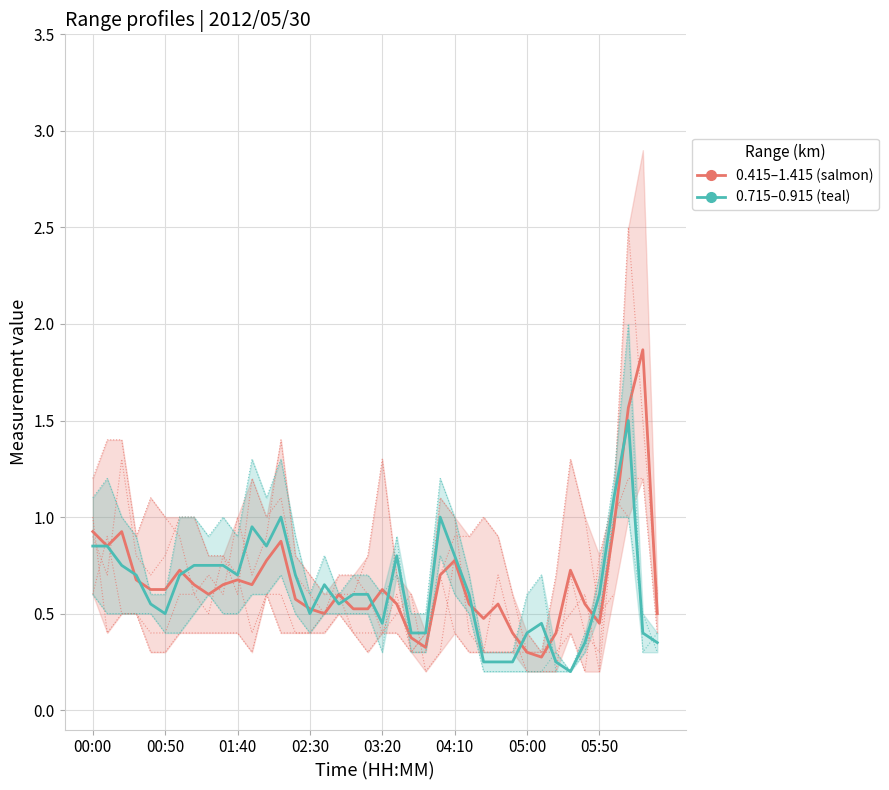

At how many categories does at least one series exceed 1?

3